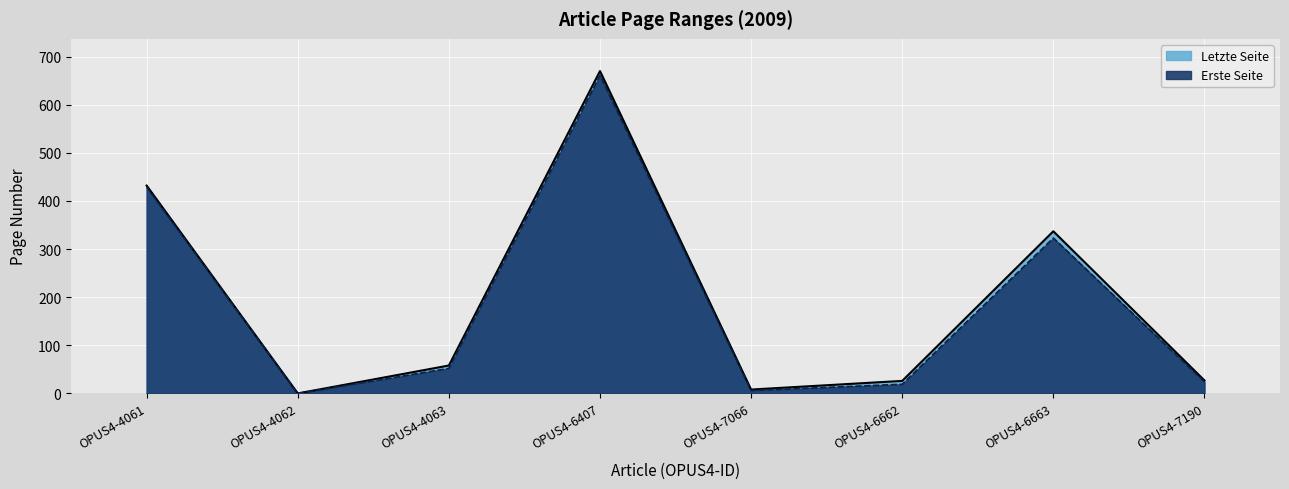

Where is Erste Seite nearest to the value 330?

OPUS4-6663